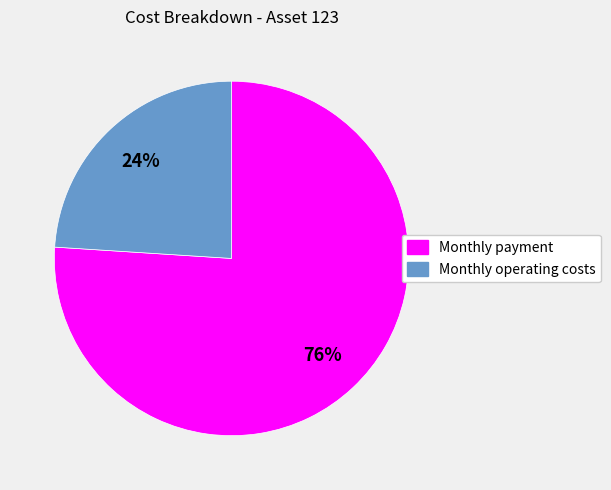

To the nearest percent, what portion does Monthly payment represent?

76%